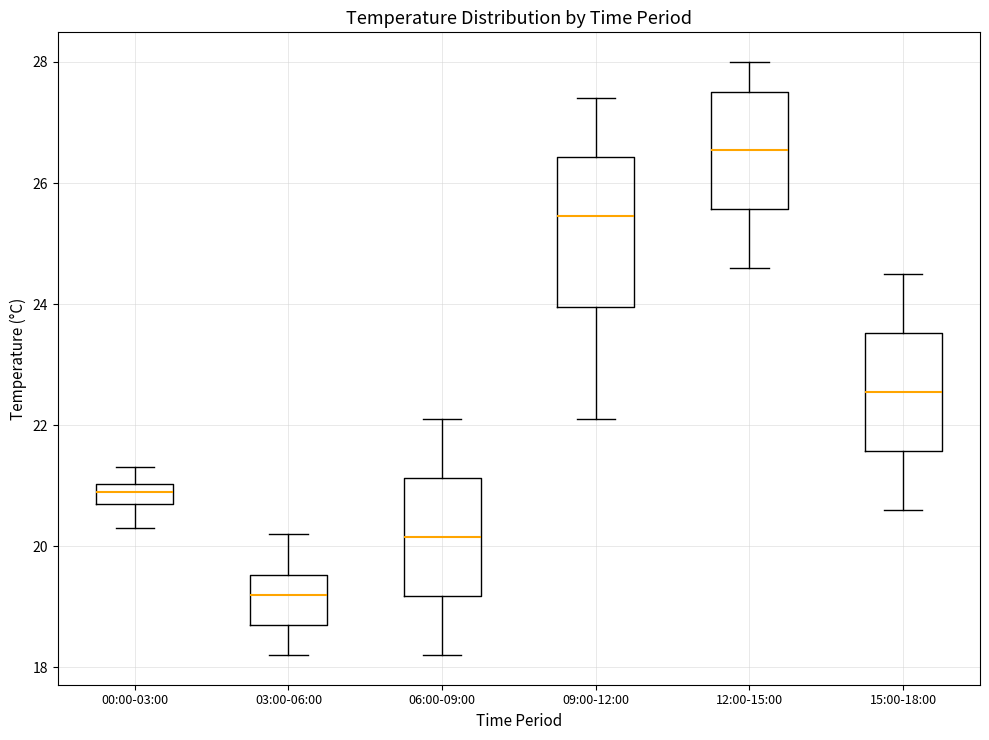

Which box is the tallest, from its lower edge to its upper edge?

09:00-12:00